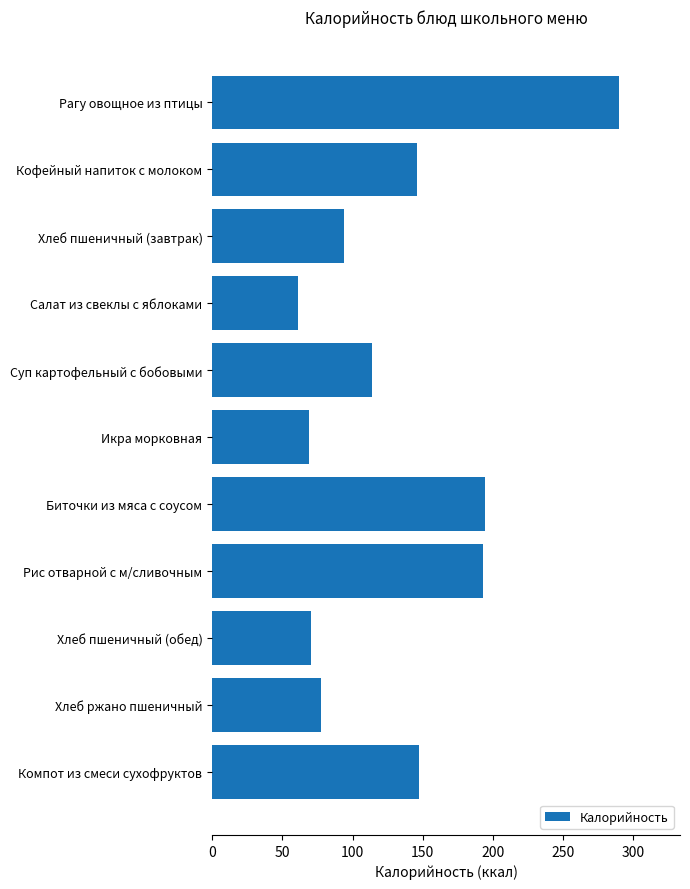

What is the label of the 8th bar from the top?

Рис отварной с м/сливочным